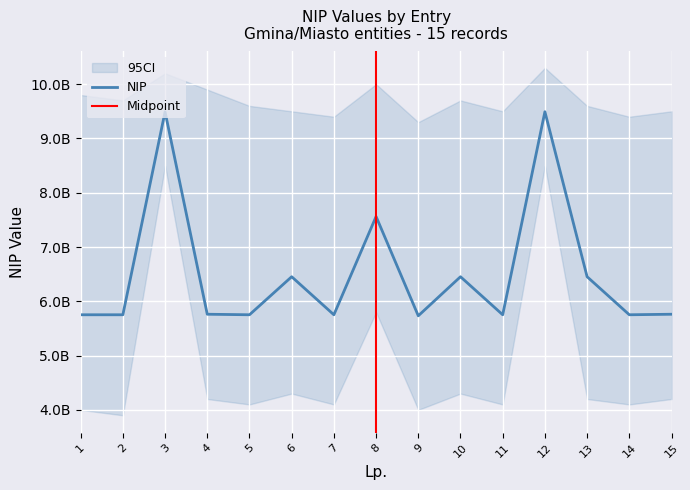

Approximately how many times larger is the value at 8 compared to 3?

0.8